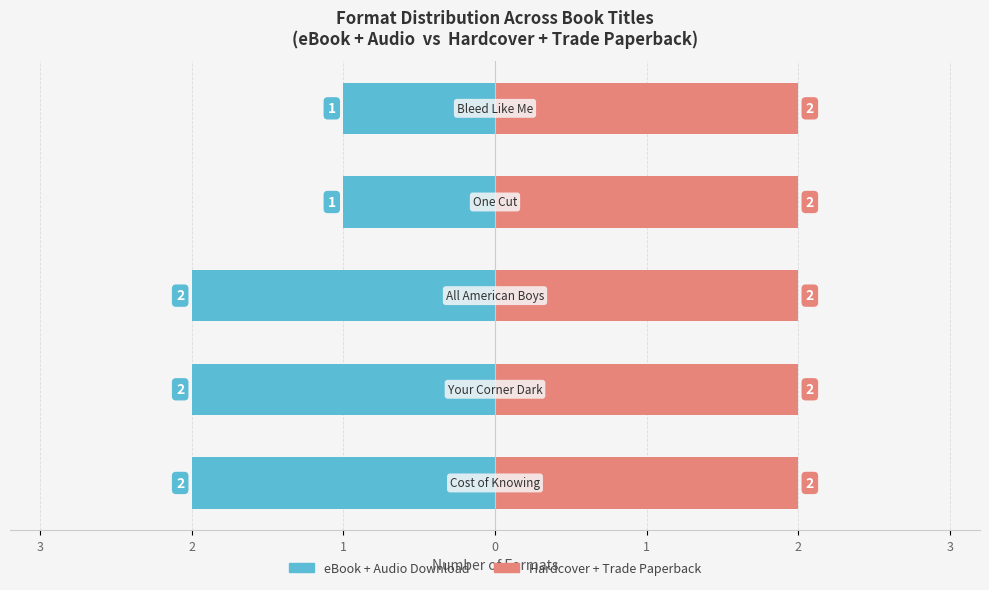

Which series has the widest spread of values?

eBook + Audio